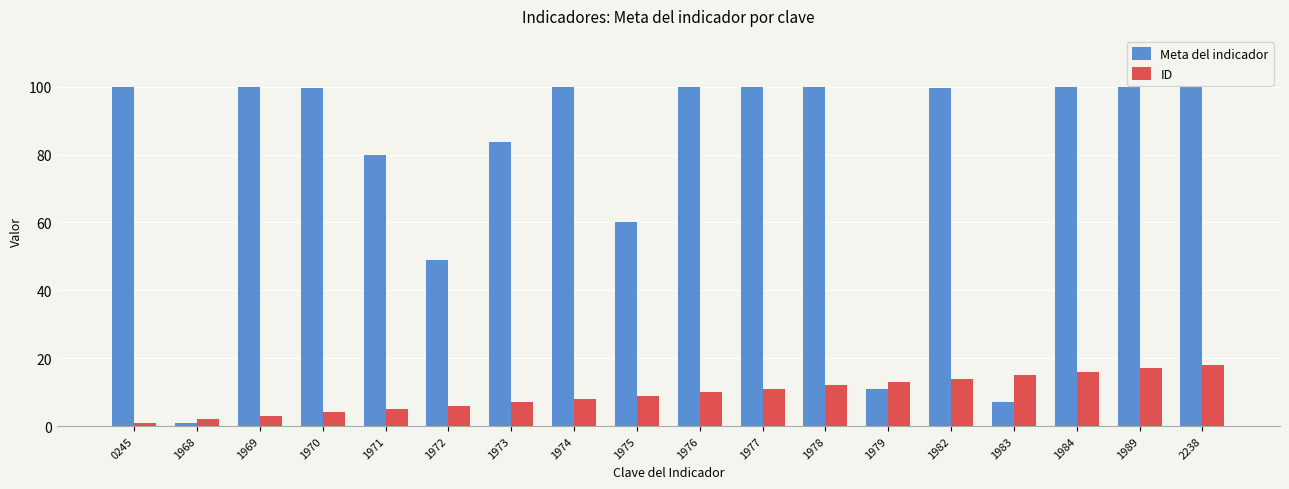

At which label does Meta del indicador reach its minimum?

1968